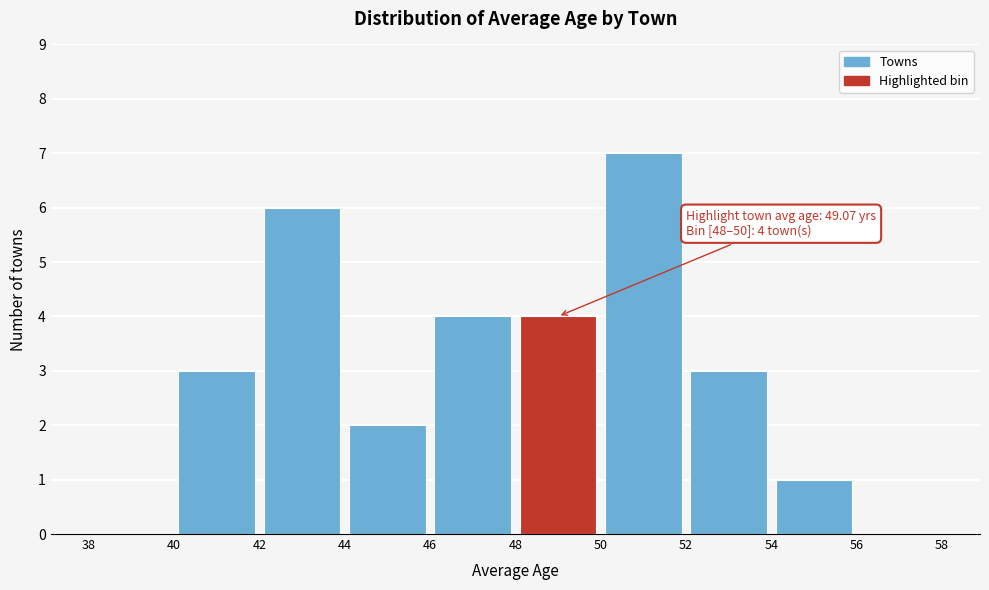

Which range on the x-axis has the tallest bar?

50 to 52